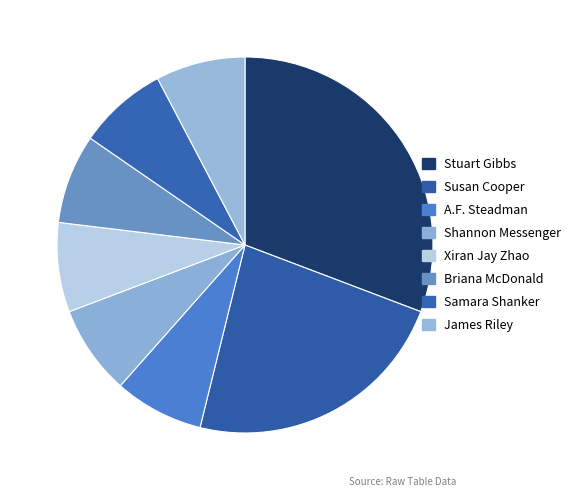

True or false: Briana McDonald accounts for 17% of the total.

False